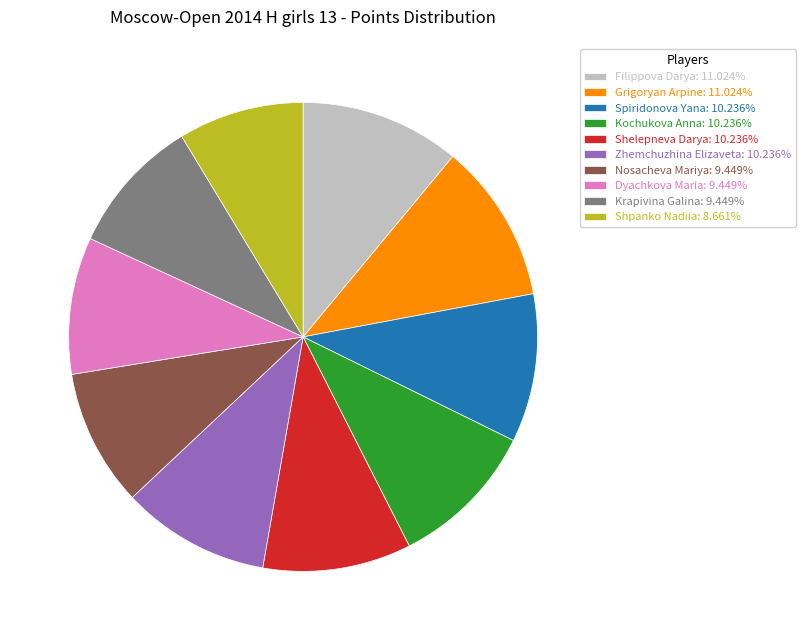

Does Kochukova Anna represent more than half of the total?

No